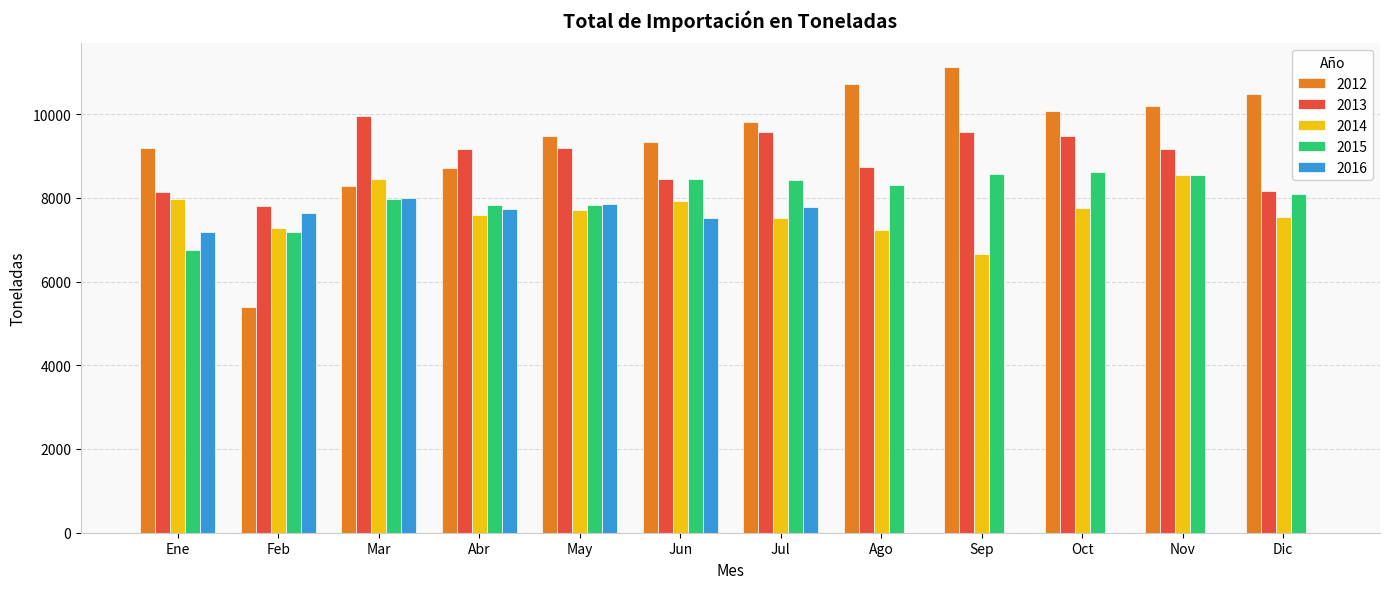

The value of 2015 at Abr is 13770.2. True or false?

False